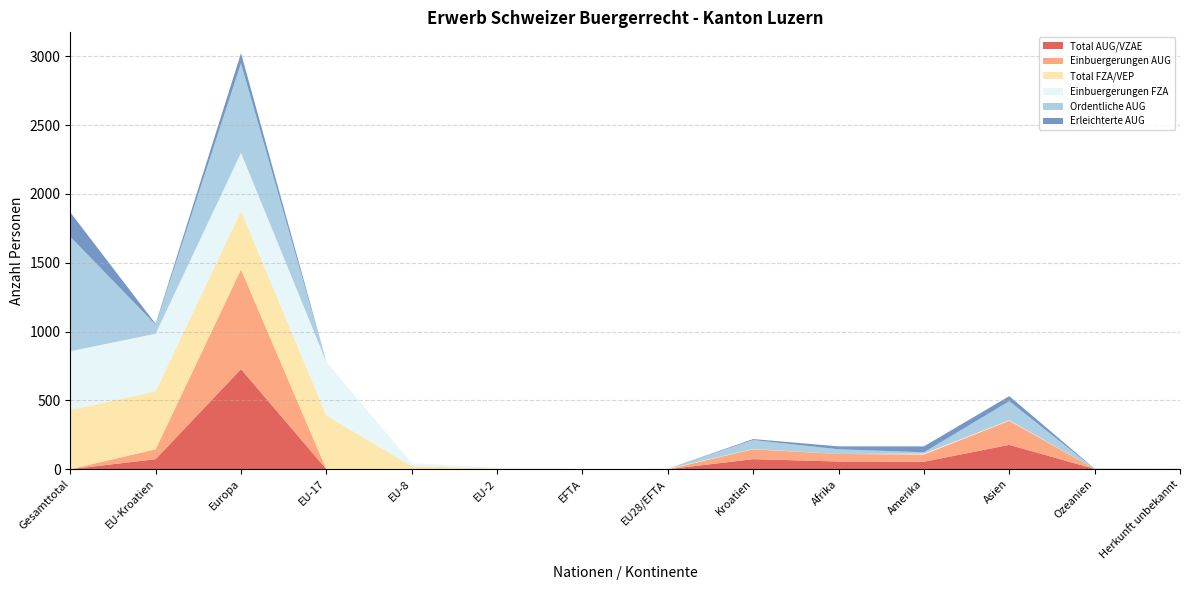

Reading right to left, transcribe all the data shown in this chart.

Total AUG/VZAE: Herkunft unbekannt=1	Ozeanien=2	Asien=177	Amerika=54	Afrika=56	Kroatien=73	EU28/EFTA=0	EFTA=0	EU-2=0	EU-8=0	EU-17=0	Europa=727	EU-Kroatien=73	Gesamttotal=0
Einbuergerungen AUG: Herkunft unbekannt=1	Ozeanien=1	Asien=175	Amerika=53	Afrika=55	Kroatien=72	EU28/EFTA=0	EFTA=0	EU-2=0	EU-8=0	EU-17=0	Europa=724	EU-Kroatien=72	Gesamttotal=0
Total FZA/VEP: Herkunft unbekannt=0	Ozeanien=0	Asien=2	Amerika=3	Afrika=0	Kroatien=1	EU28/EFTA=2	EFTA=1	EU-2=5	EU-8=22	EU-17=391	Europa=425	EU-Kroatien=421	Gesamttotal=430
Einbuergerungen FZA: Herkunft unbekannt=0	Ozeanien=0	Asien=2	Amerika=3	Afrika=0	Kroatien=1	EU28/EFTA=2	EFTA=1	EU-2=5	EU-8=22	EU-17=388	Europa=422	EU-Kroatien=418	Gesamttotal=427
Ordentliche AUG: Herkunft unbekannt=0	Ozeanien=0	Asien=138	Amerika=10	Afrika=34	Kroatien=65	EU28/EFTA=0	EFTA=0	EU-2=0	EU-8=0	EU-17=0	Europa=650	EU-Kroatien=65	Gesamttotal=832
Erleichterte AUG: Herkunft unbekannt=1	Ozeanien=1	Asien=37	Amerika=43	Afrika=21	Kroatien=7	EU28/EFTA=0	EFTA=0	EU-2=0	EU-8=0	EU-17=0	Europa=74	EU-Kroatien=7	Gesamttotal=177